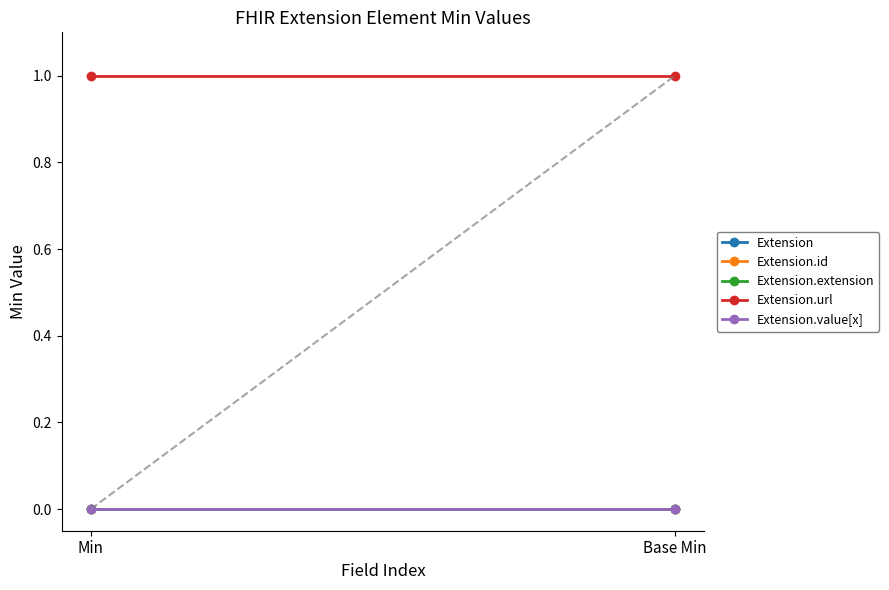

The Extension.url series shows 1 at Min. True or false?

True